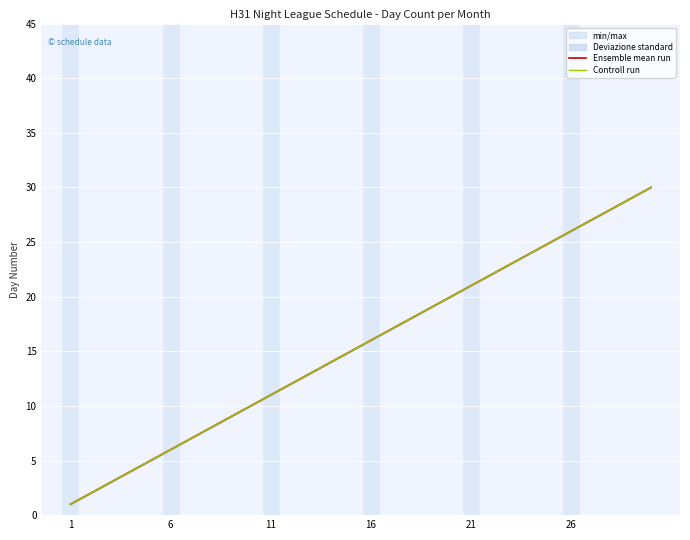

What is the label of the 29th point from the right?

6